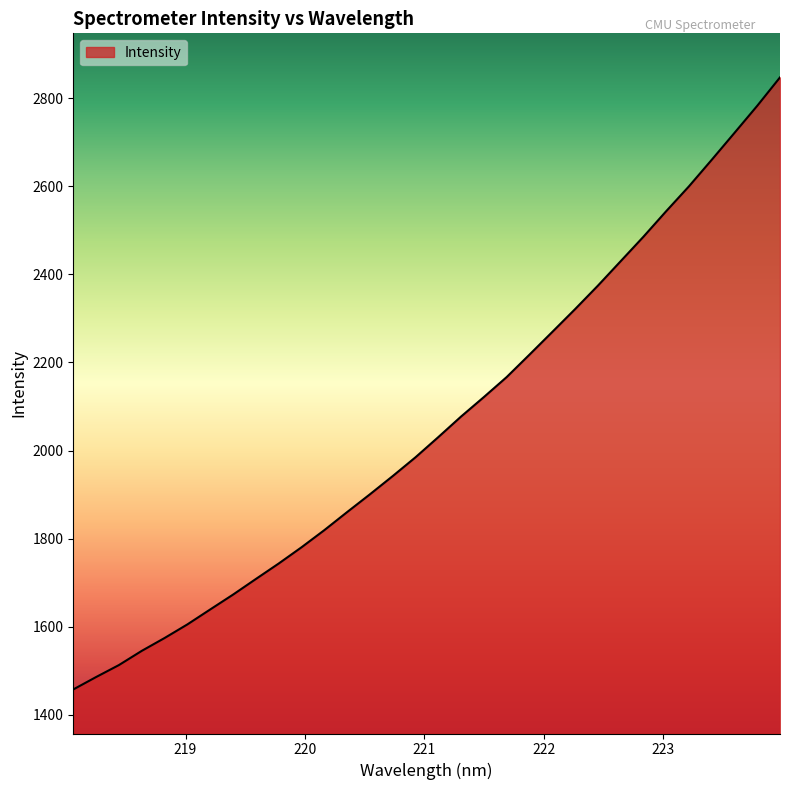

What is the difference between the maximum and second lowest values?

1361.3